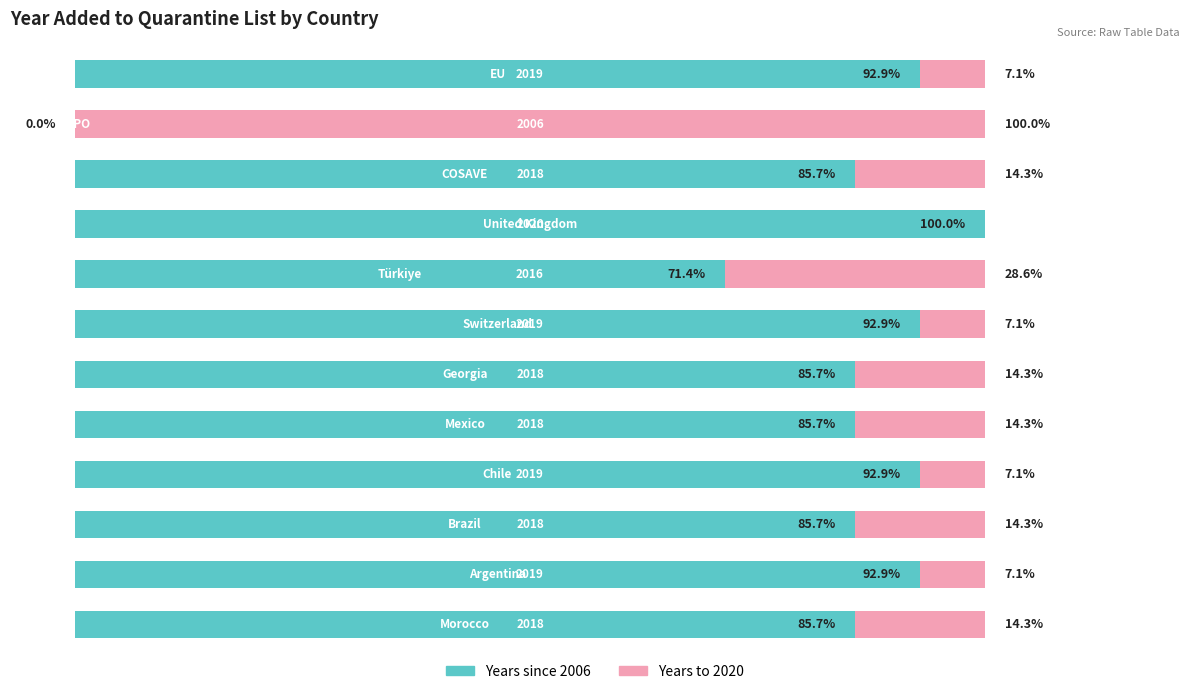

What are all the series names shown in the legend?

Years since 2006, Years to 2020